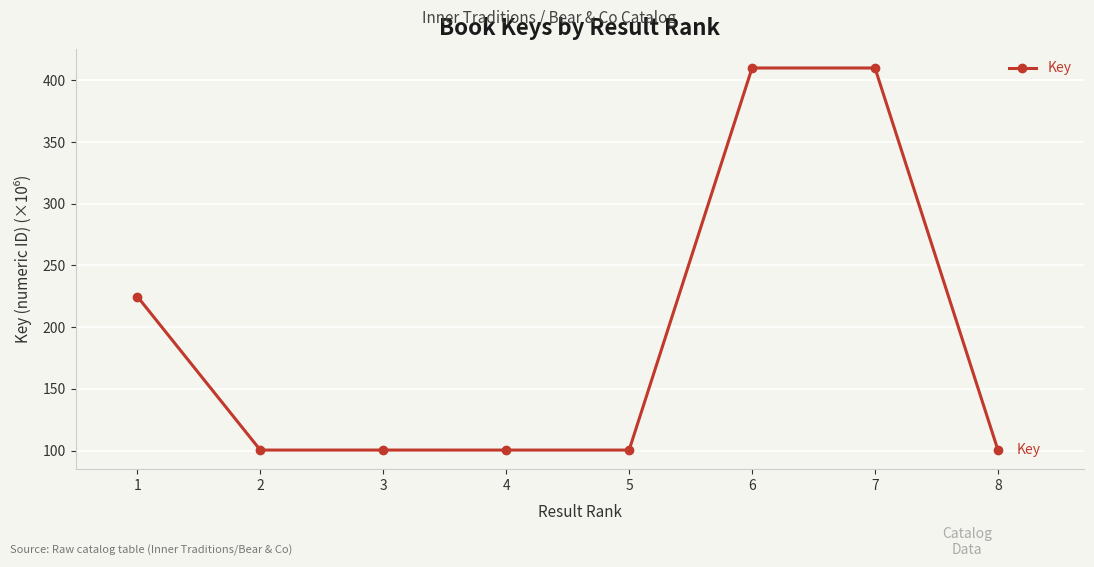

Reading right to left, transcribe all the data shown in this chart.

100.4	410.0	410.0	100.4	100.4	100.4	100.4	224.9